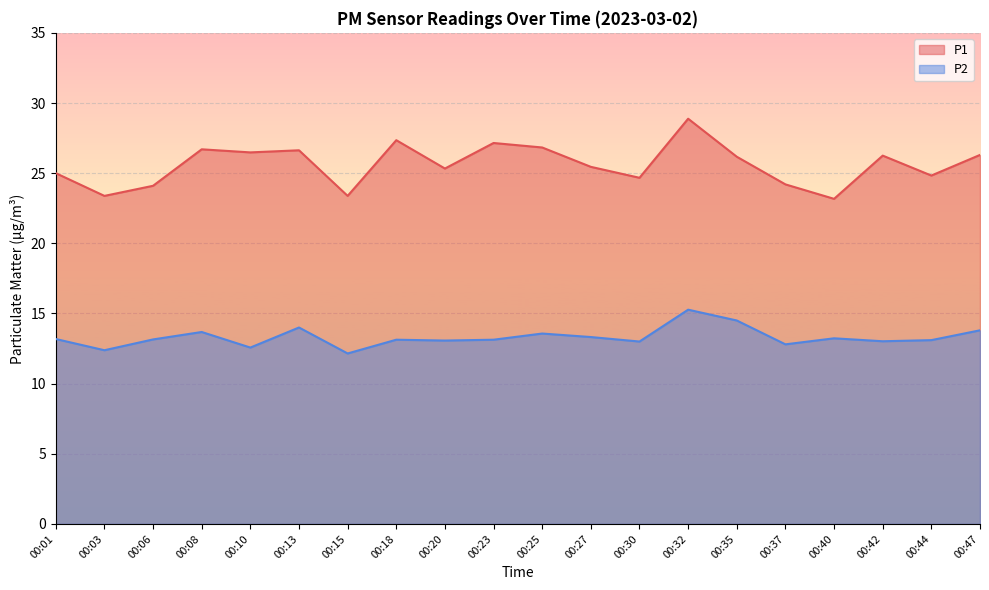

Reading right to left, transcribe all the data shown in this chart.

P1: 26.3	24.8	26.2	23.2	24.2	26.2	28.9	24.7	25.4	26.8	27.1	25.3	27.4	23.4	26.6	26.5	26.7	24.1	23.4	25.0
P2: 13.8	13.1	13.0	13.2	12.8	14.5	15.3	13.0	13.3	13.6	13.1	13.1	13.1	12.2	14.0	12.6	13.7	13.2	12.4	13.2